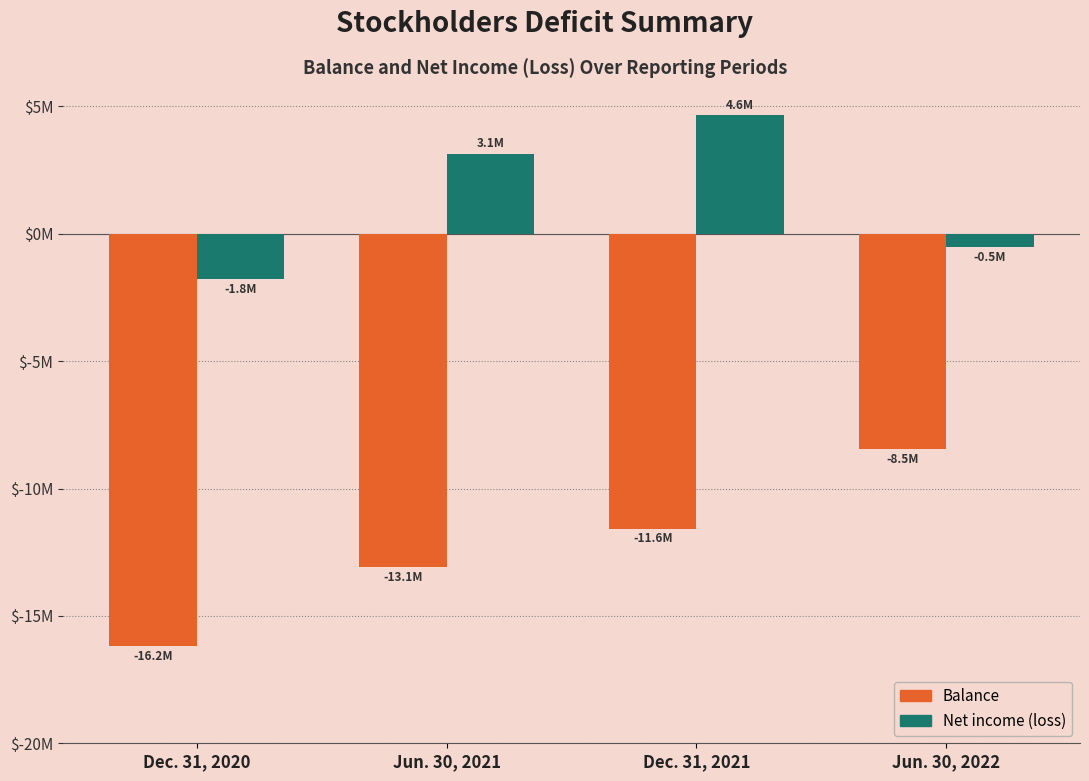

What is the difference between the Balance values at Jun. 30, 2021 and Dec. 31, 2021?

1501125